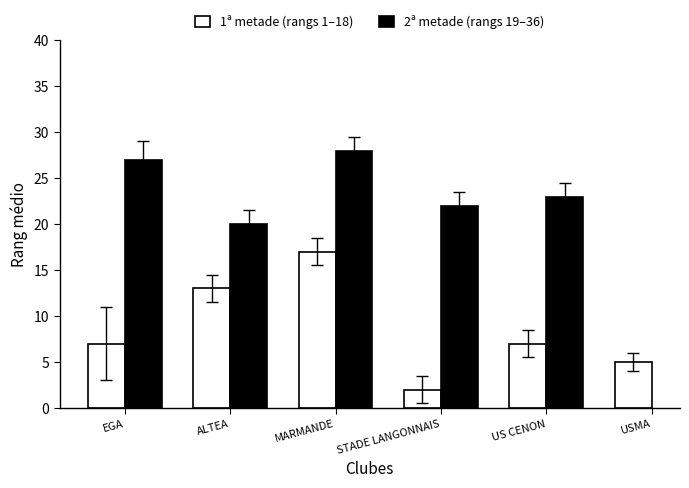

What is the total value across all series at ALTEA?

33.0